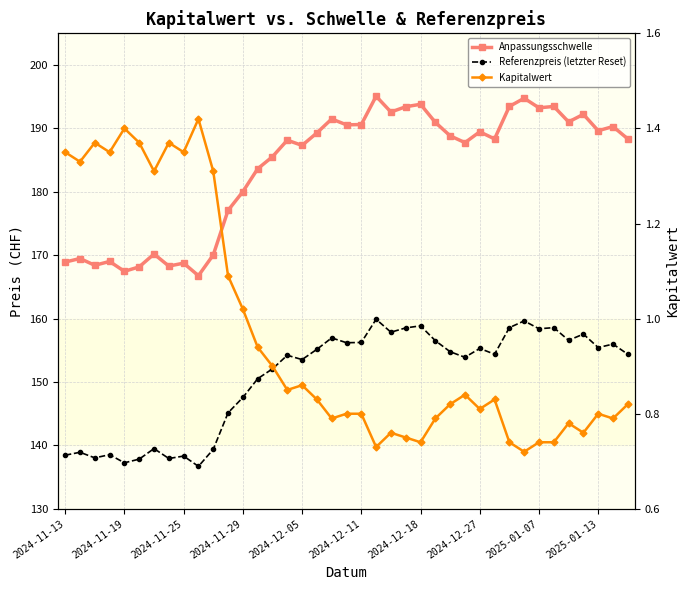

What is the greatest value displayed?

195.1